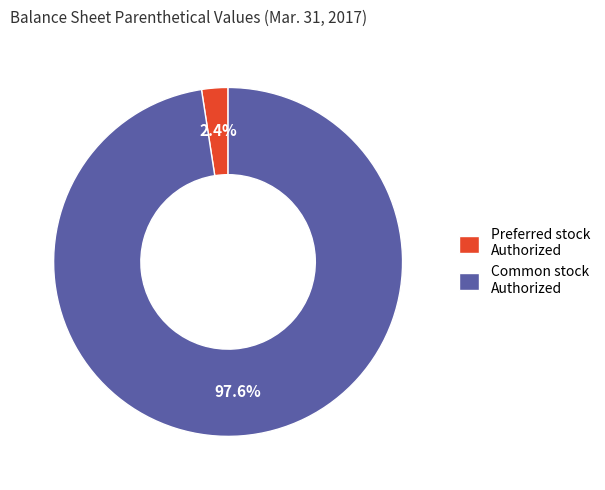

Which category accounts for the majority?

Common stock Authorized